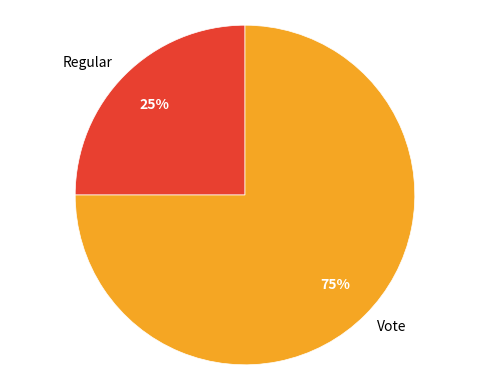

To the nearest percent, what is the difference between the largest and smallest slice percentages?

50%